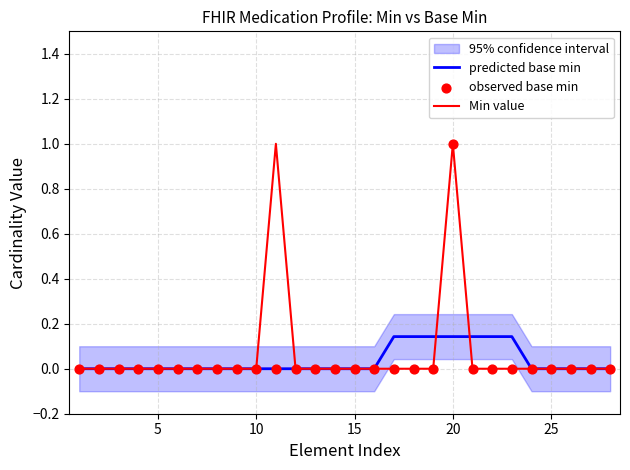

What is the maximum value for Min value?

1.0